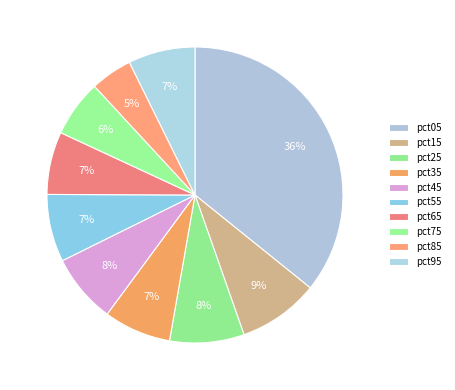

Which slice is the largest?

pct05